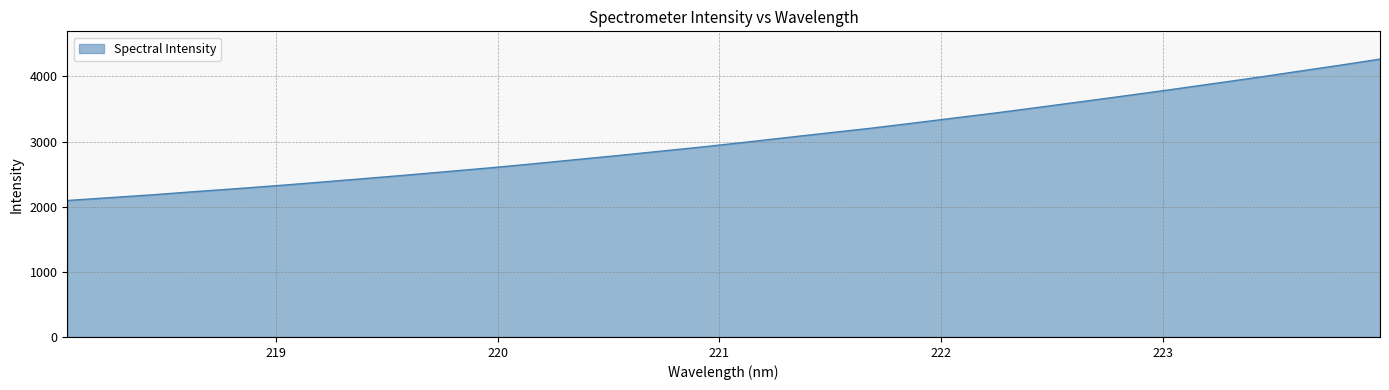

What is the difference between the maximum and minimum values?

2170.8